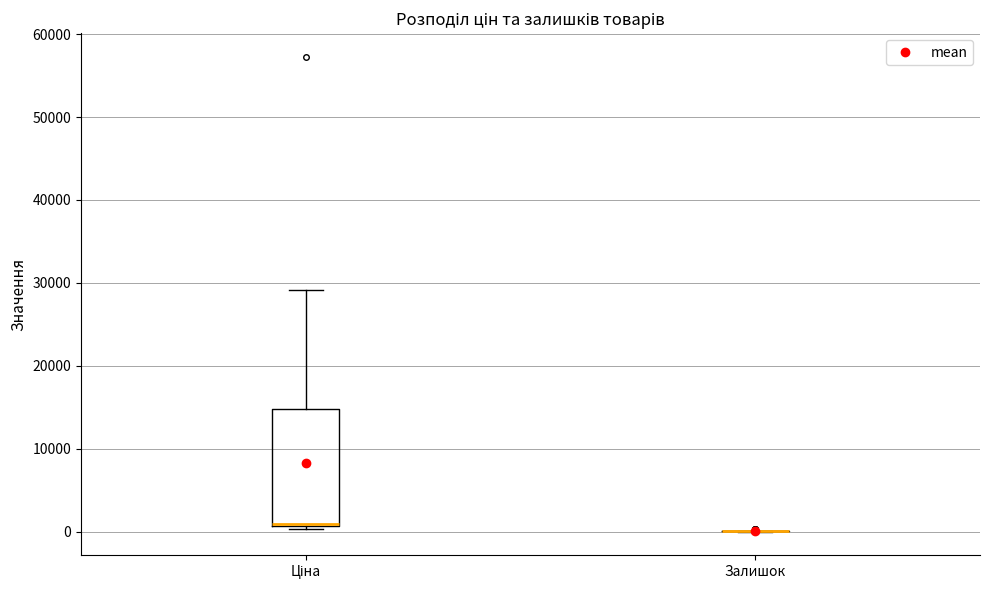

Comparing the boxes themselves (not the whiskers), which one is the tallest?

Ціна